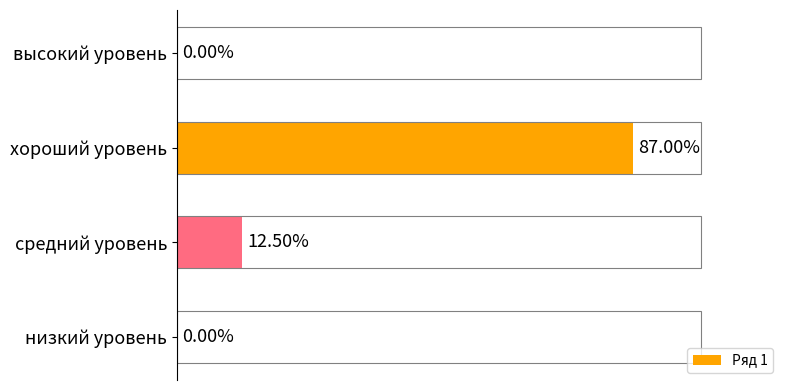

Which has a higher value, высокий уровень or средний уровень?

средний уровень